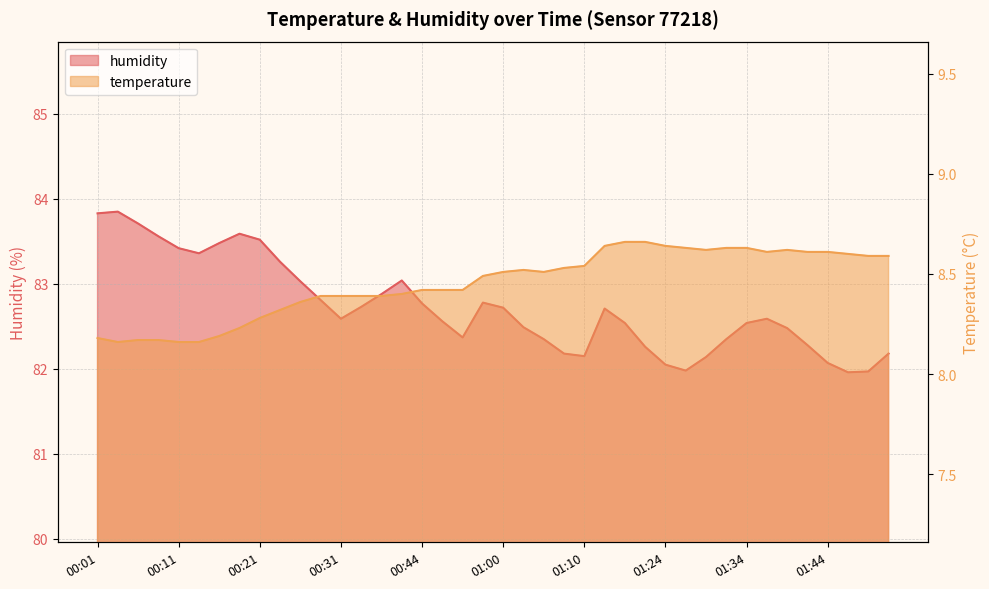

Is the value of humidity at 00:19 greater than the value of temperature at 00:36?

Yes